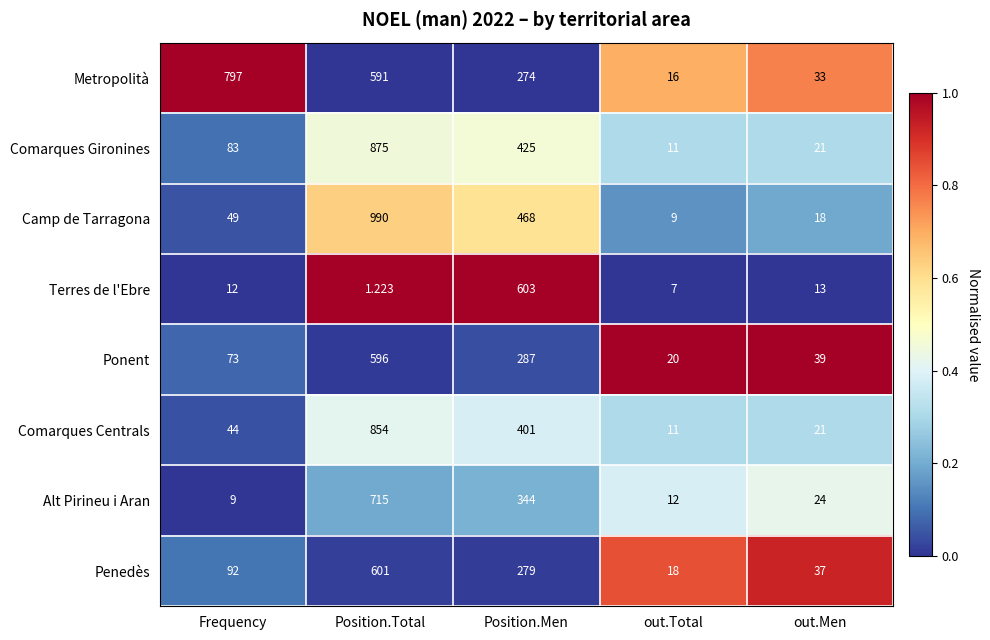

Where is Alt Pirineu i Aran nearest to the value 362?

Position.Men